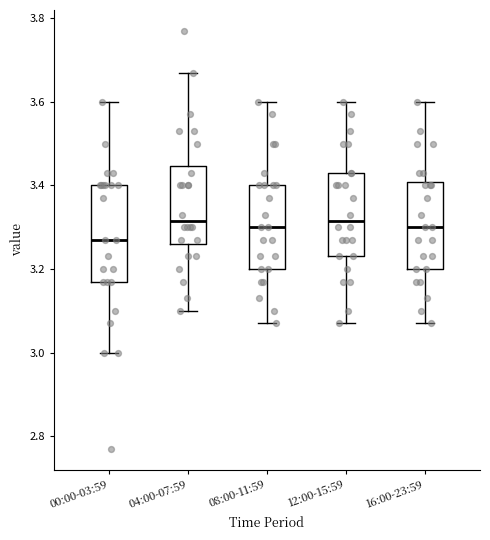

Where is the upper edge of the box for 08:00-11:59 on the y-axis? The values are not printed on the chart, so give them approximately, as read against the axis.

3.40